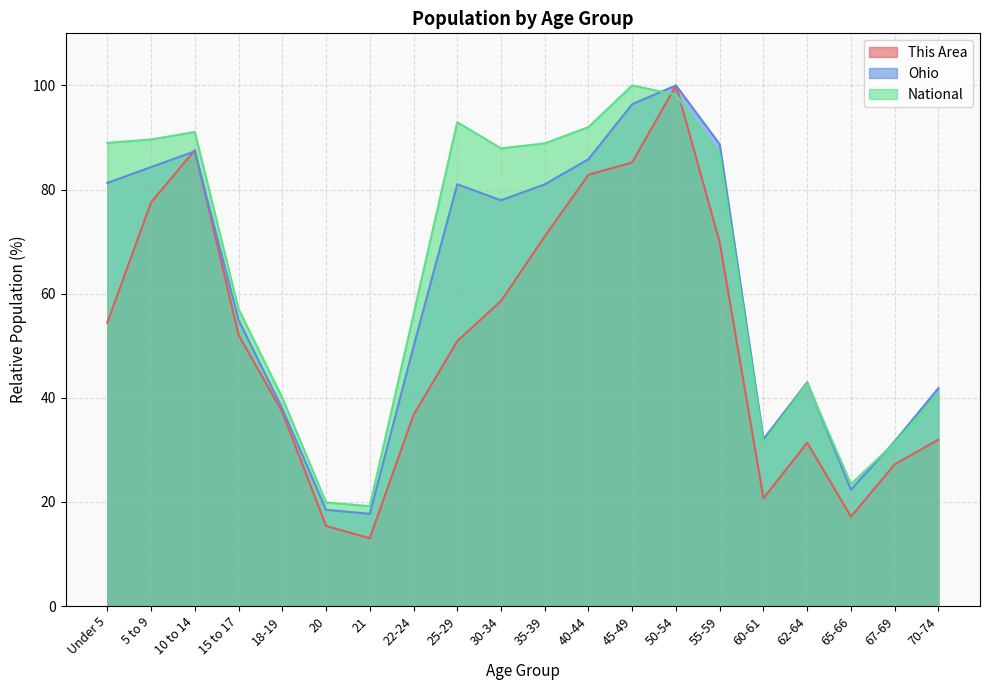

What is the value of the This Area point at the 16th from the left?

20.7